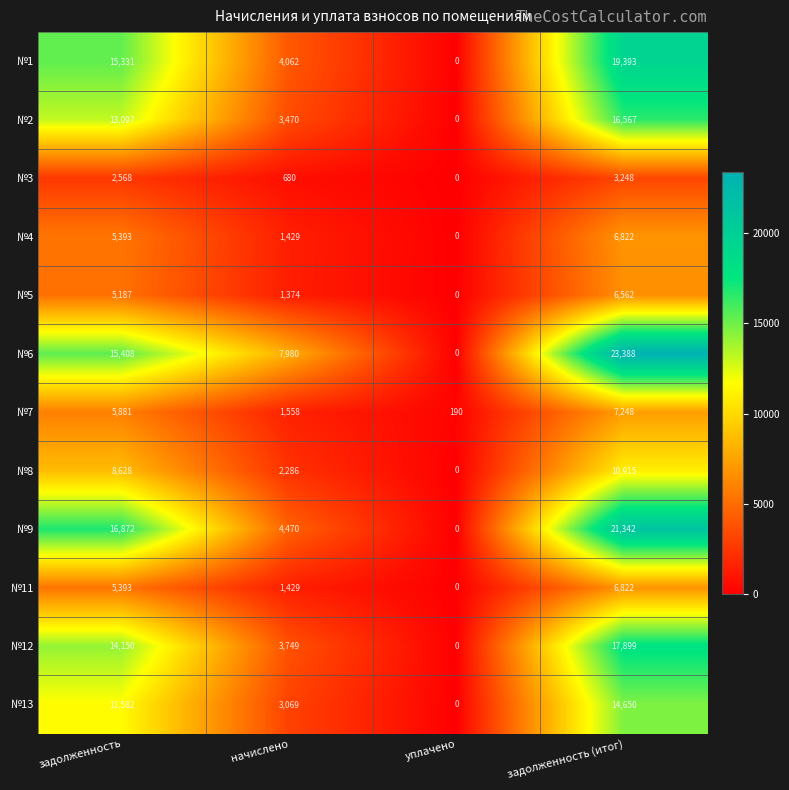

Rank the categories by №6 value from highest to lowest.

задолженность (итог), задолженность, начислено, уплачено